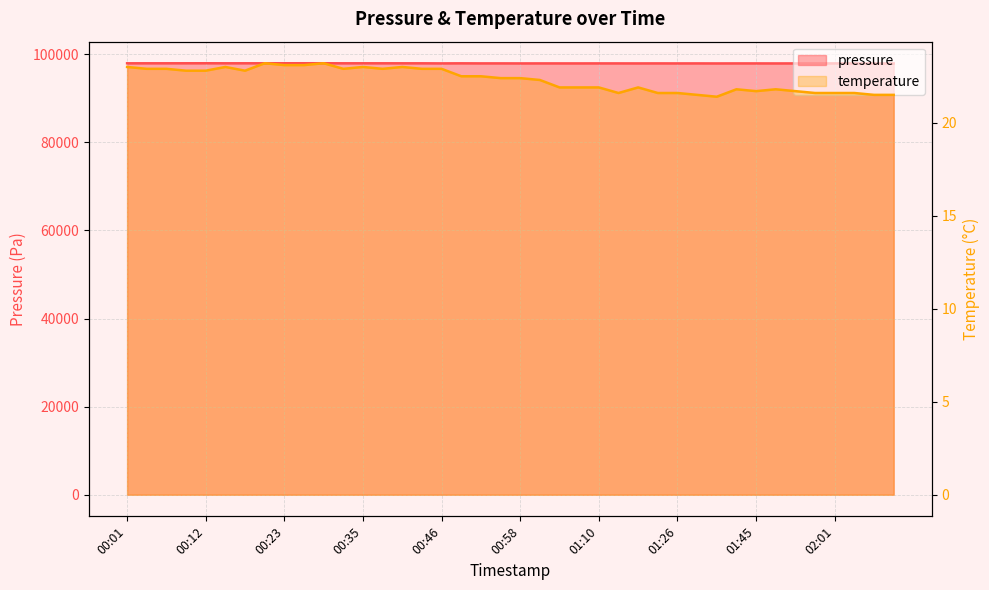

At which category does pressure reach its first local valley?

00:15